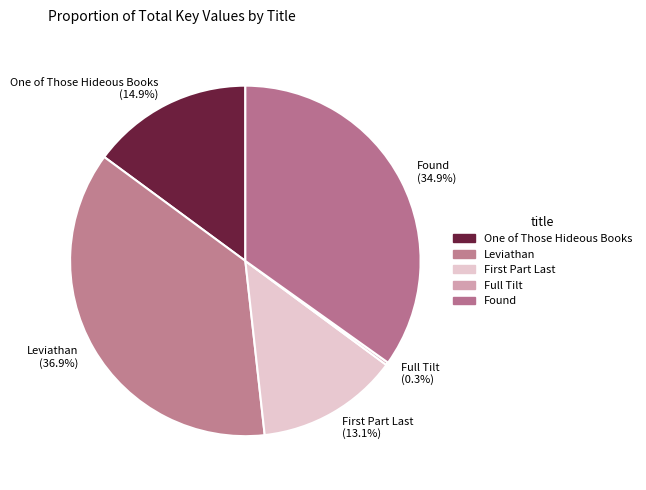

Which category has the biggest portion of the pie?

Leviathan